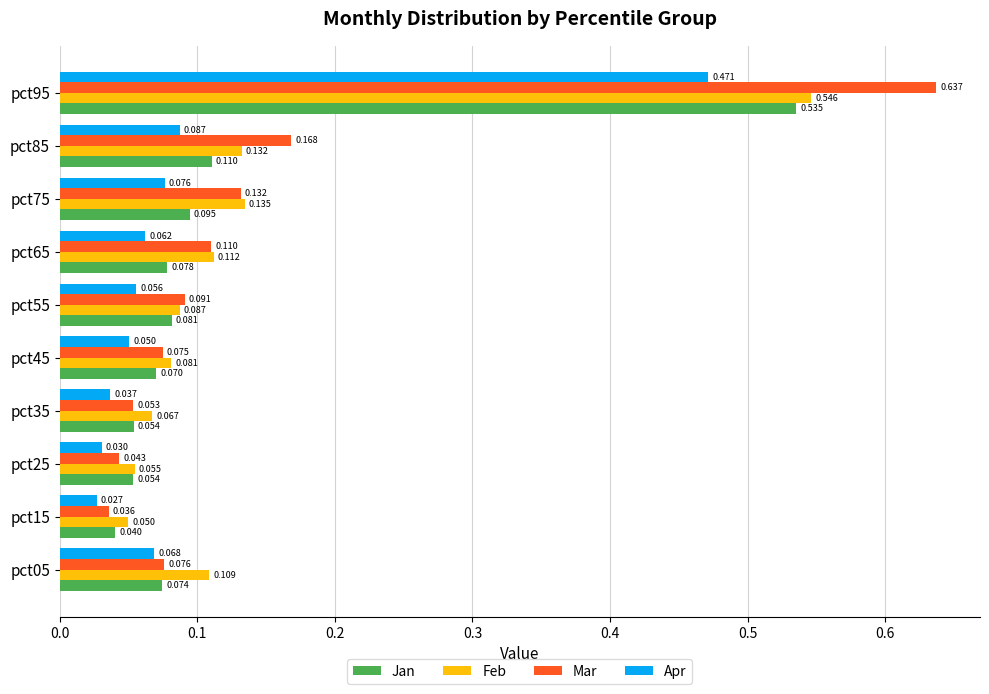

How many series are shown in this chart?

4